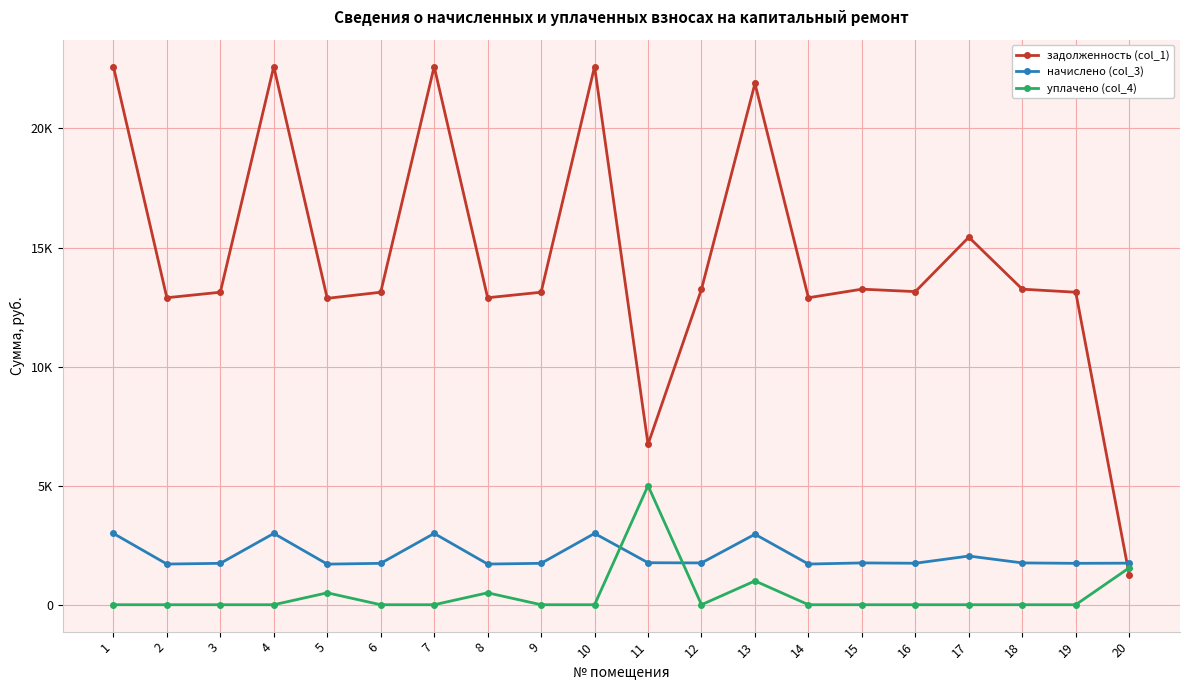

Is the value of уплачено (col_4) at 19 greater than the value of задолженность (col_1) at 7?

No